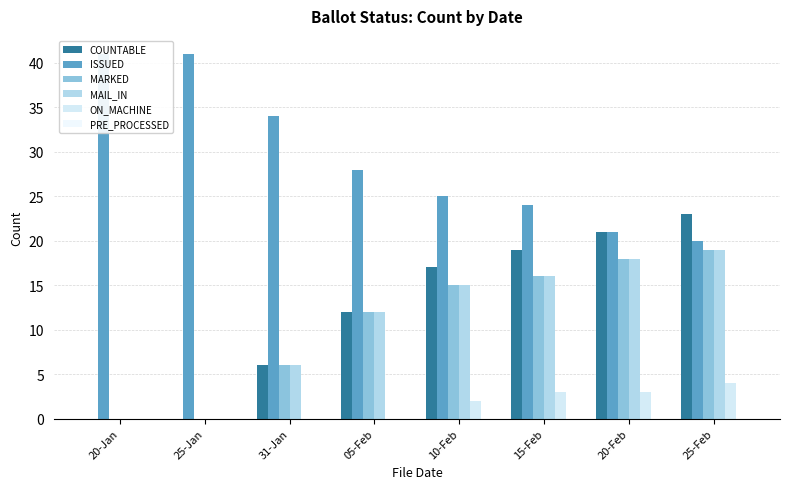

Is the value of COUNTABLE at 25-Feb greater than the value of ISSUED at 20-Jan?

No